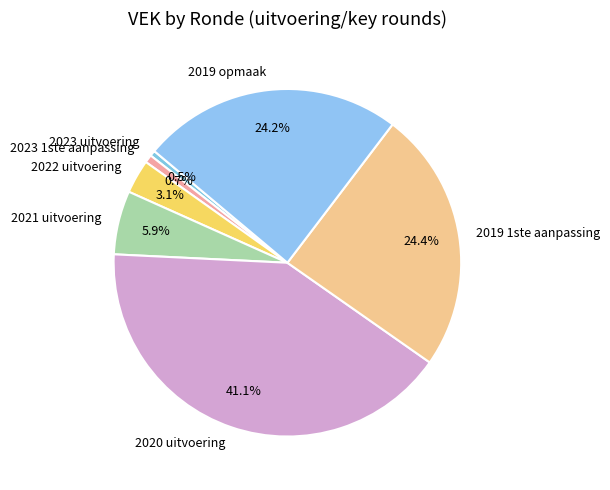

Is the sum of 2023 1ste aanpassing and 2019 1ste aanpassing greater than half?

No